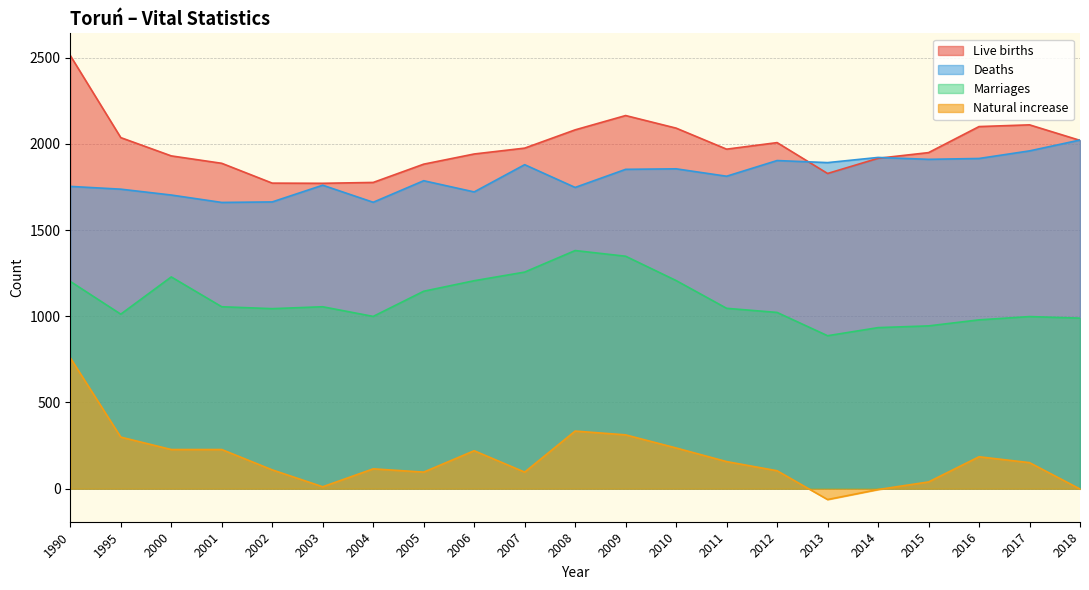

True or false: Marriages and Natural increase intersect in this chart.

False